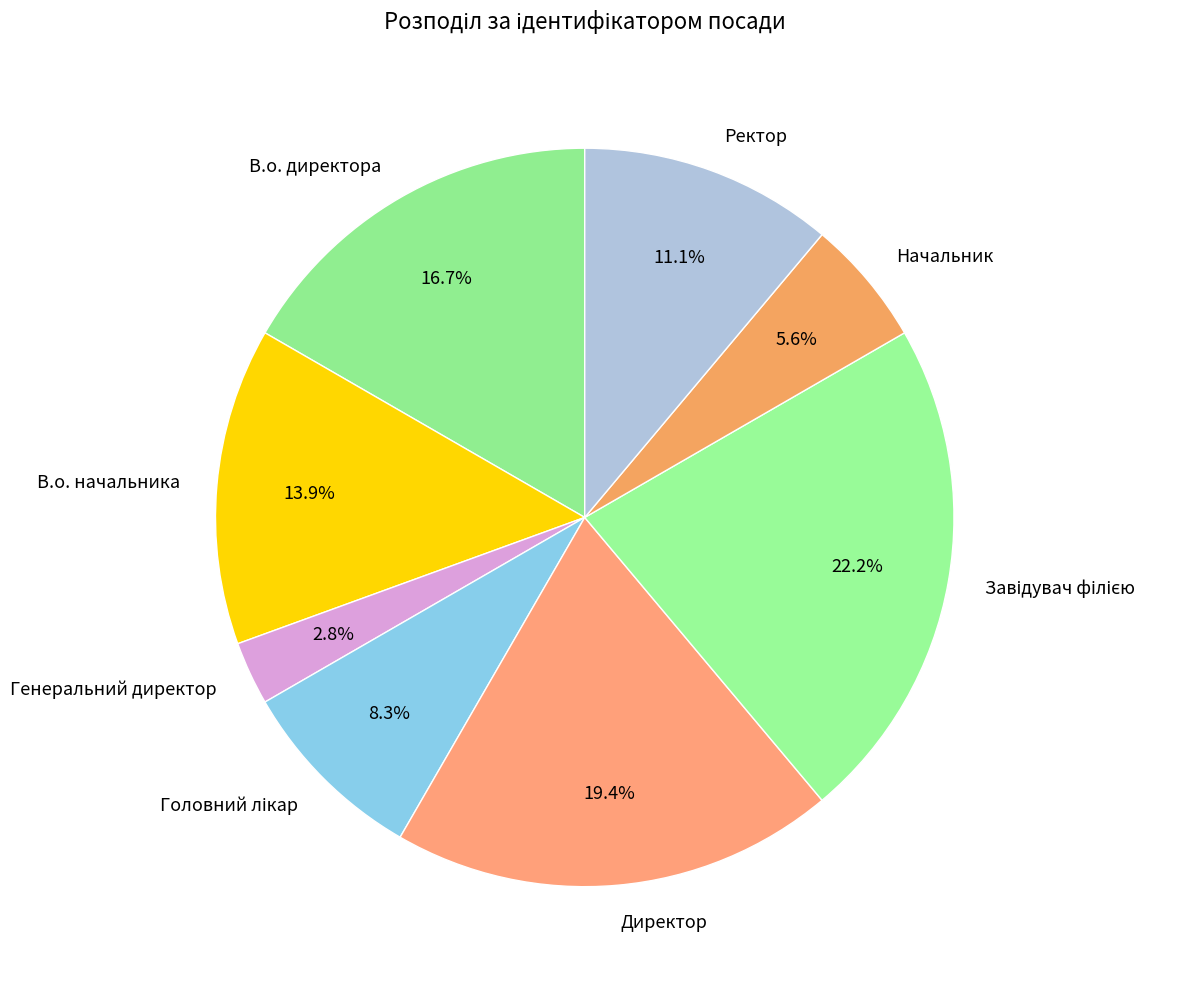

Which slice is the smallest?

Генеральний директор